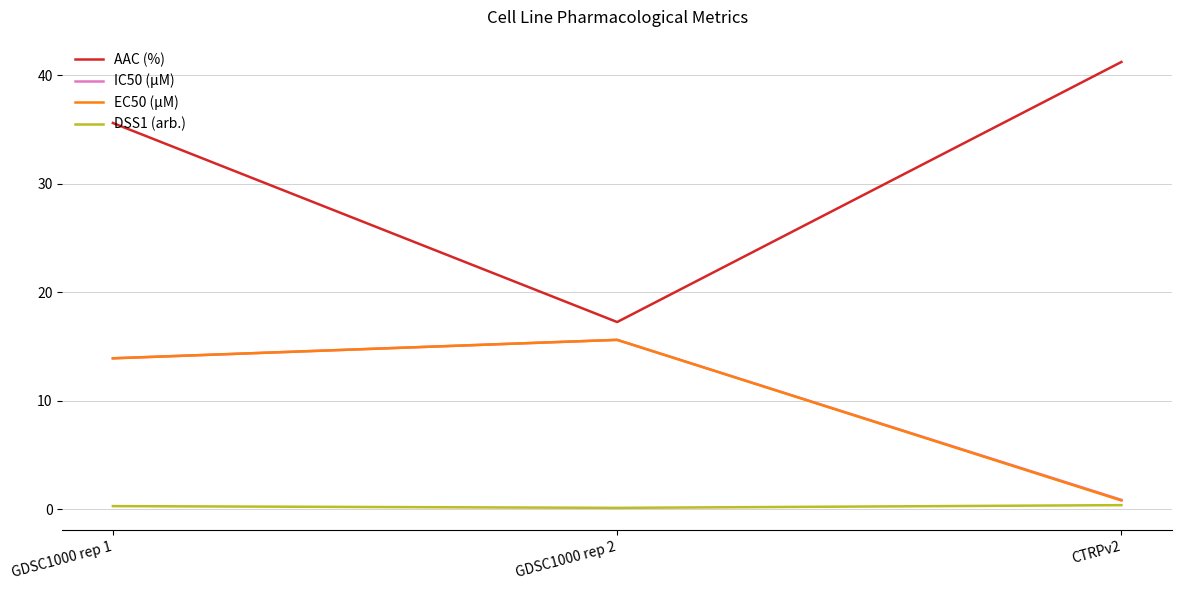

List the labels in order of IC50 (µM) value, largest first.

GDSC1000 rep 2, GDSC1000 rep 1, CTRPv2